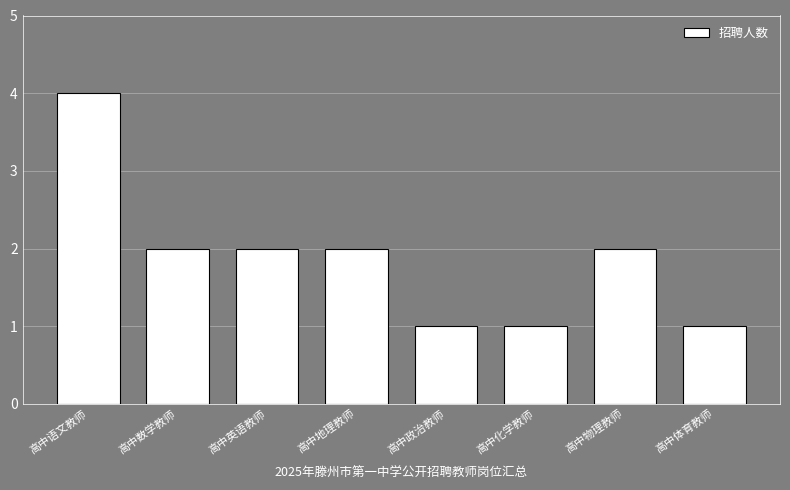

What is the sum of the values at 高中地理教师 and 高中化学教师?

3